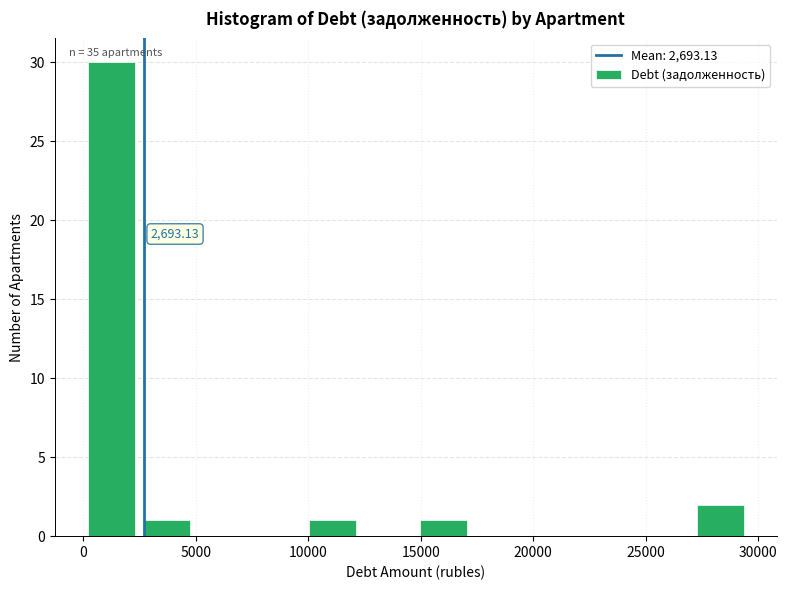

Which range on the x-axis has the tallest bar?

0 to 2500